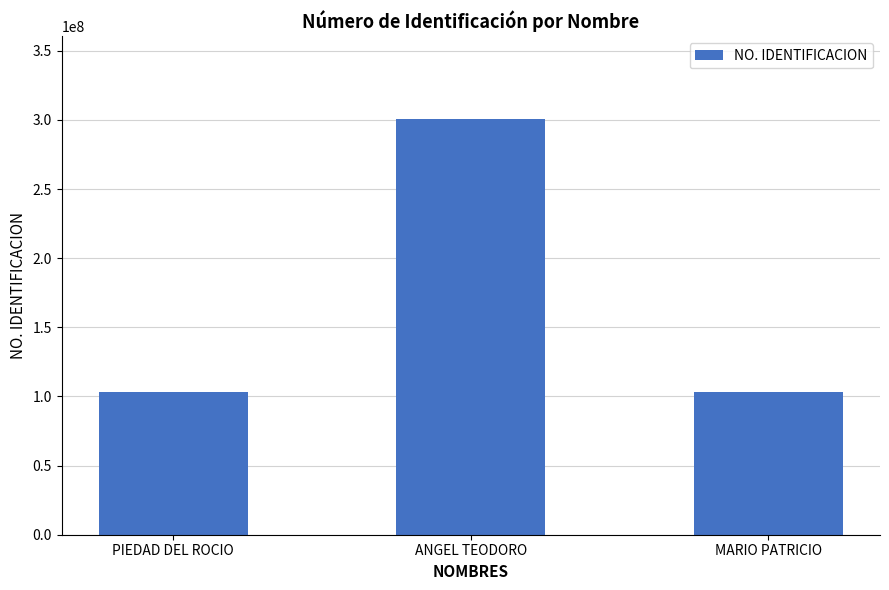

What is the difference between the maximum and second lowest values?

197050944